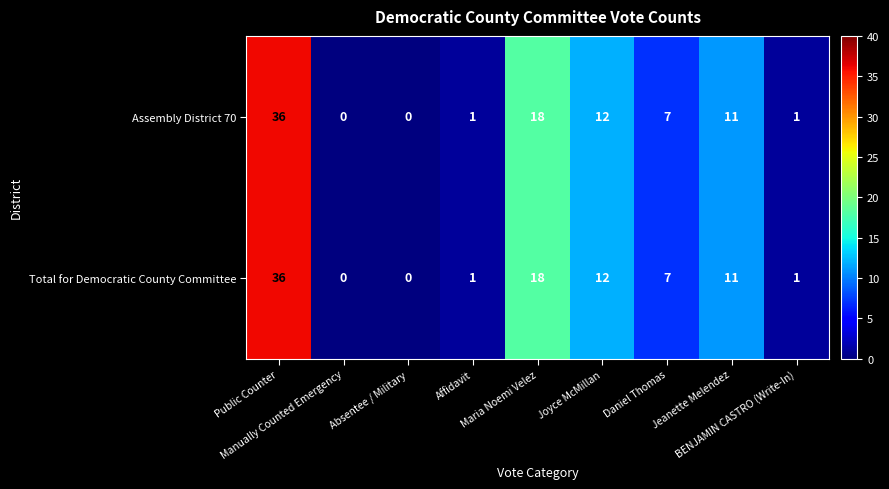

What is the average value of the Assembly District 70 series?

10